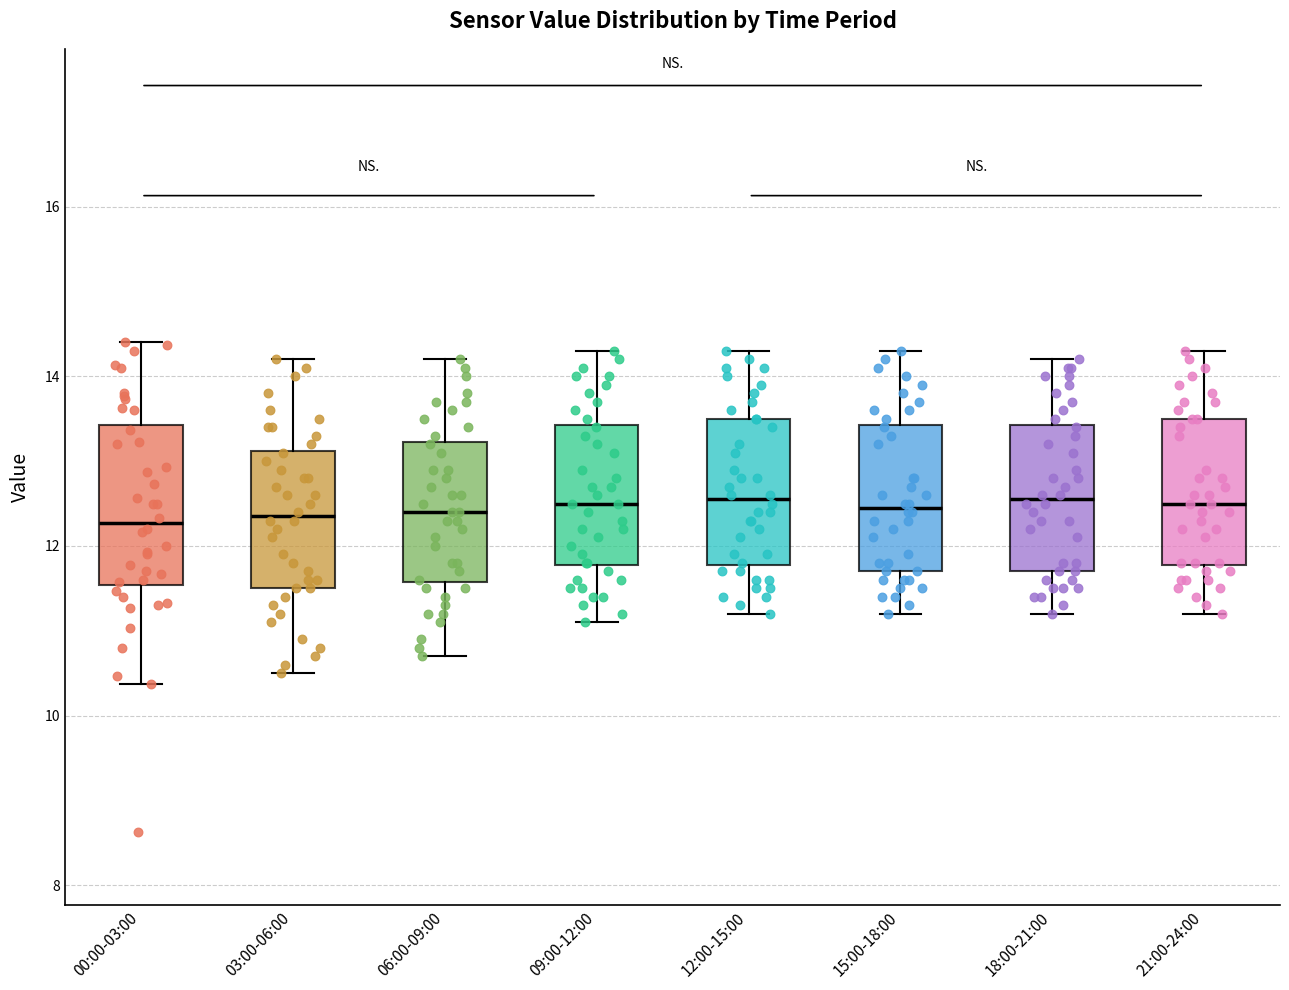

Reading left to right, read every box against the y-axis: the position of its median line, the range the box covers, and the ends of its whiskers. The values are not printed on the chart, so give them approximately, as read against the axis.

00:00-03:00: median 12.2, box 11.6 to 13.4, whiskers 10.4 to 14.4
03:00-06:00: median 12.4, box 11.6 to 13.2, whiskers 10.6 to 14.2
06:00-09:00: median 12.4, box 11.6 to 13.2, whiskers 10.8 to 14.2
09:00-12:00: median 12.6, box 11.8 to 13.4, whiskers 11.2 to 14.4
12:00-15:00: median 12.6, box 11.8 to 13.6, whiskers 11.2 to 14.4
15:00-18:00: median 12.4, box 11.8 to 13.4, whiskers 11.2 to 14.4
18:00-21:00: median 12.6, box 11.8 to 13.4, whiskers 11.2 to 14.2
21:00-24:00: median 12.6, box 11.8 to 13.6, whiskers 11.2 to 14.4